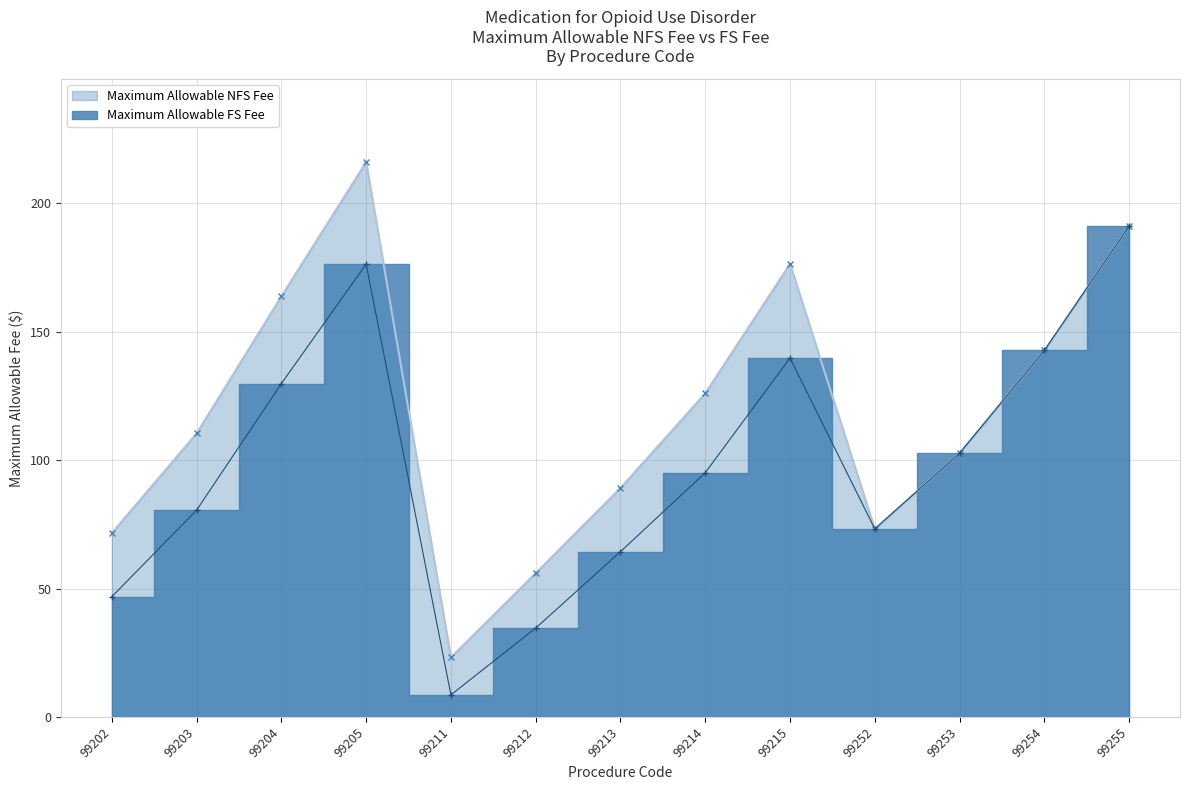

What is the highest value of the Maximum Allowable FS Fee series?

191.1